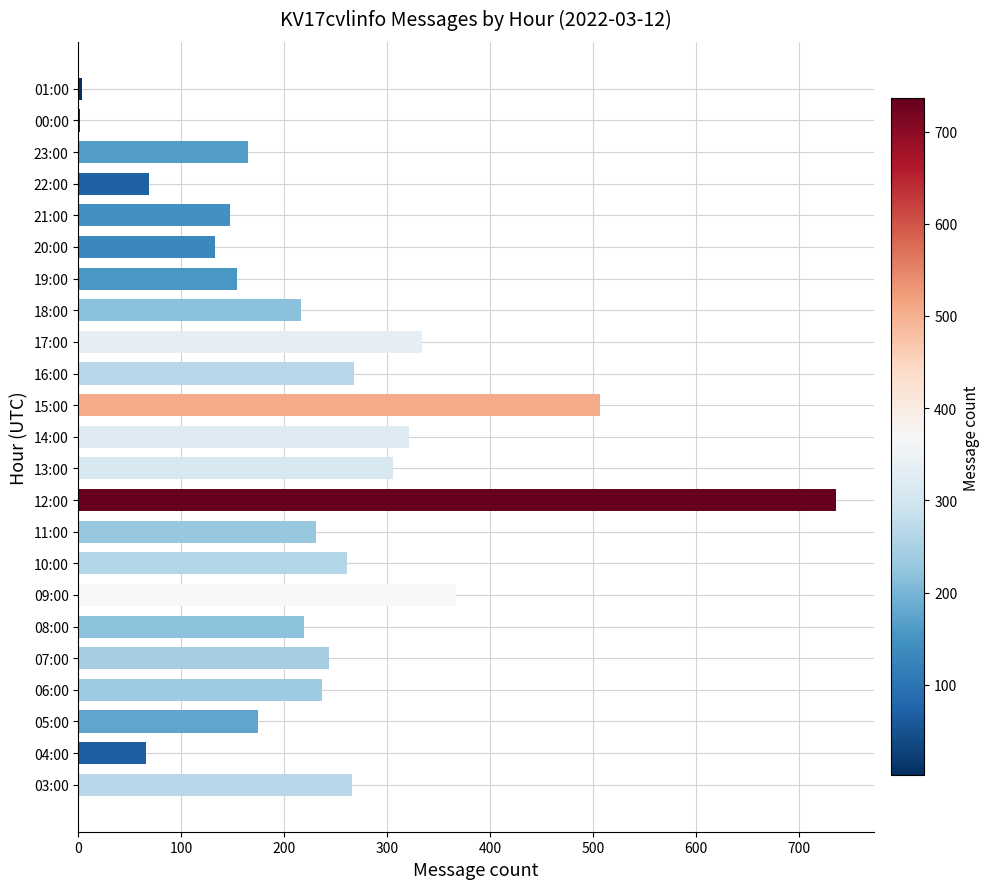

Which has a higher value, 18:00 or 22:00?

18:00